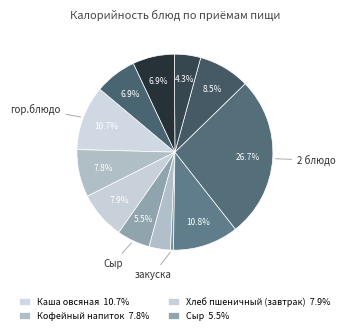

To the nearest percent, what is the difference between the largest and smallest slice percentages?

26%